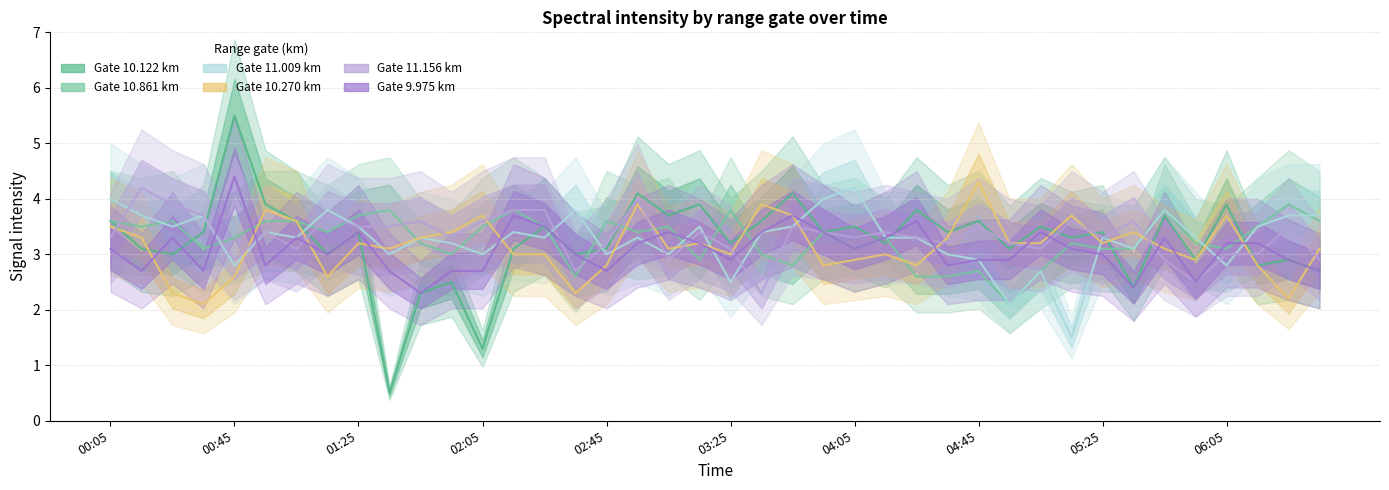

Which series ends up on top after the final intersection of 10.122 and 11.156?

11.156